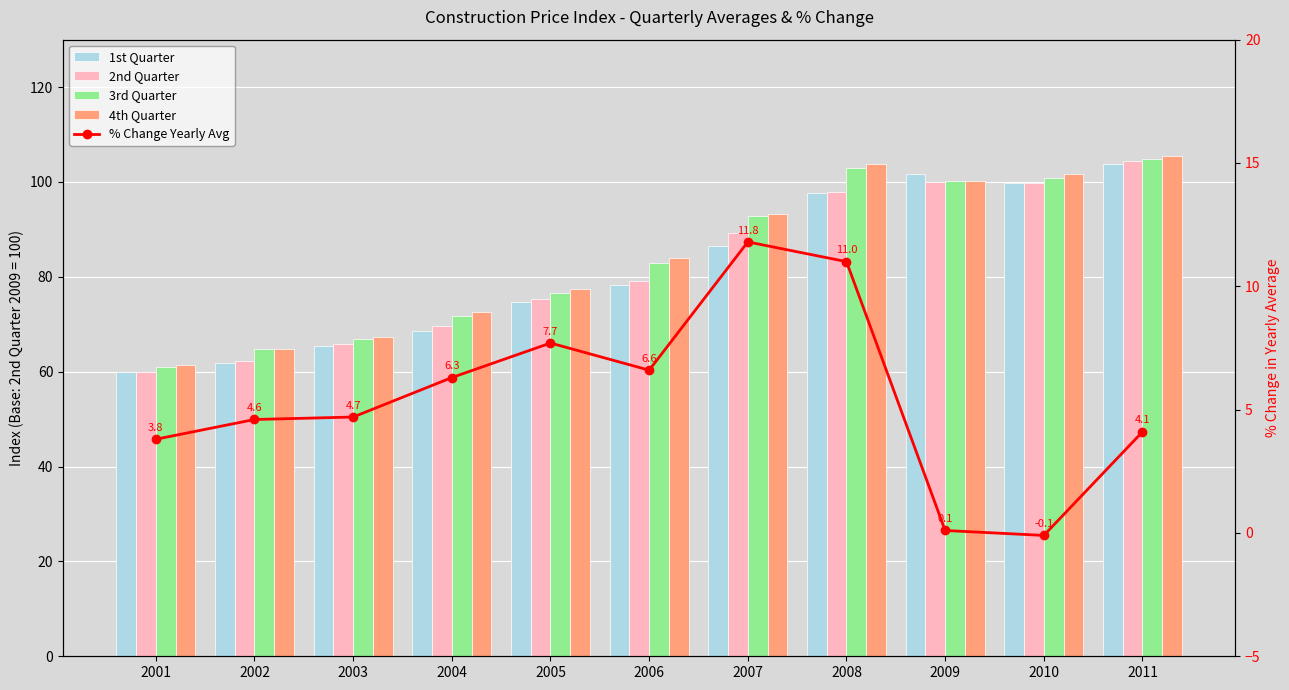

What value does the 3rd Quarter series have at 2002?

64.8